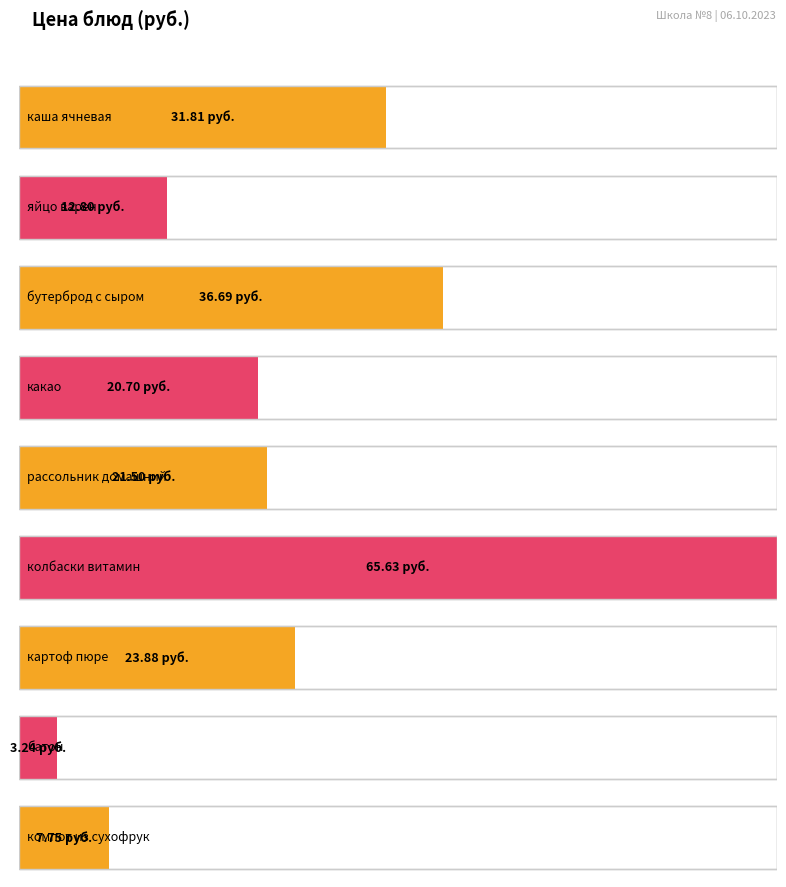

What is the difference between the second highest and second lowest values?

28.9